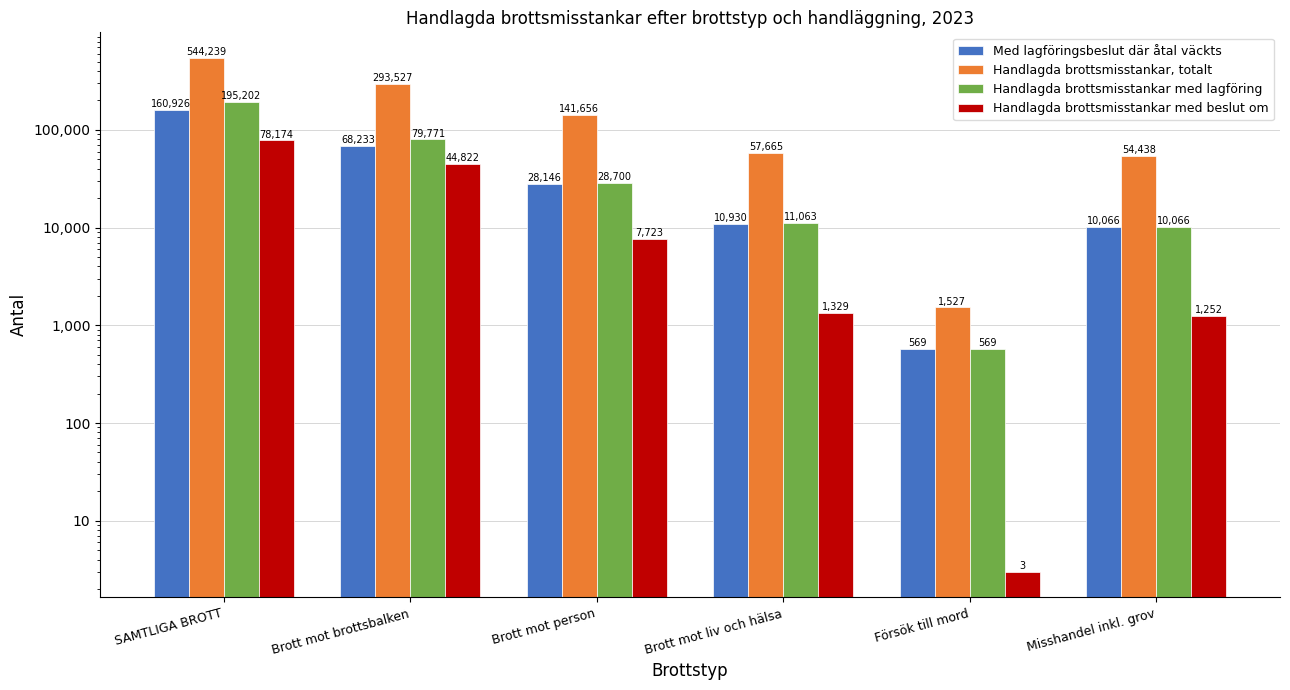

The Handlagda brottsmisstankar med lagföring series shows 569 at Försök till mord. True or false?

True